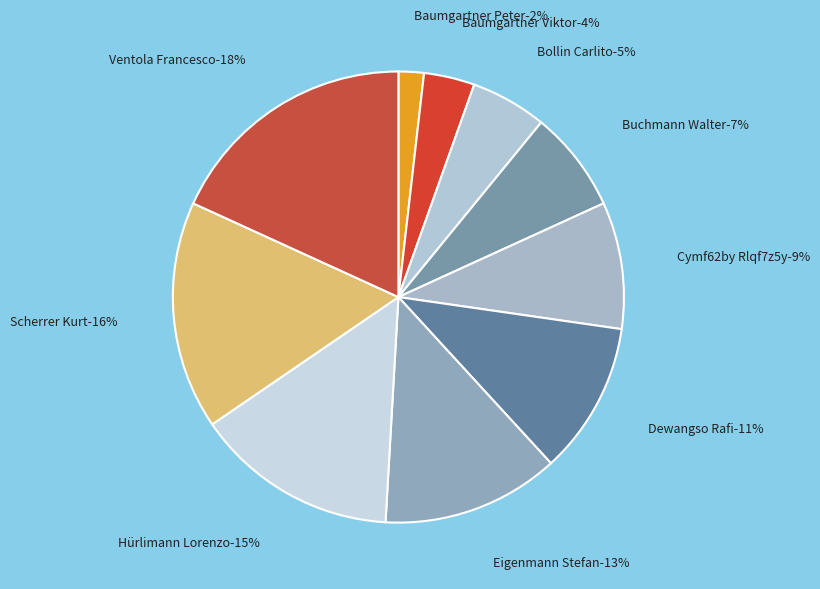

What is the ratio of the value at Baumgartner Viktor to the value at Eigenmann Stefan?

0.3